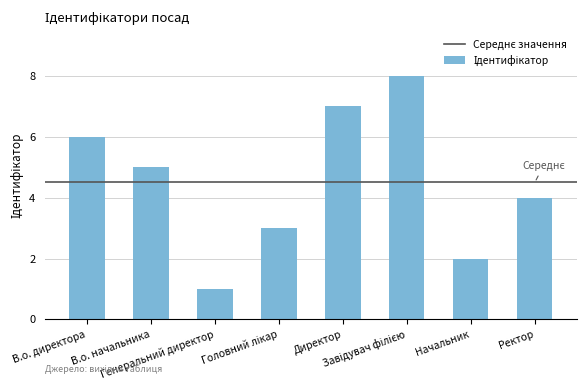

At which label does the data first exceed 5?

В.о. директора